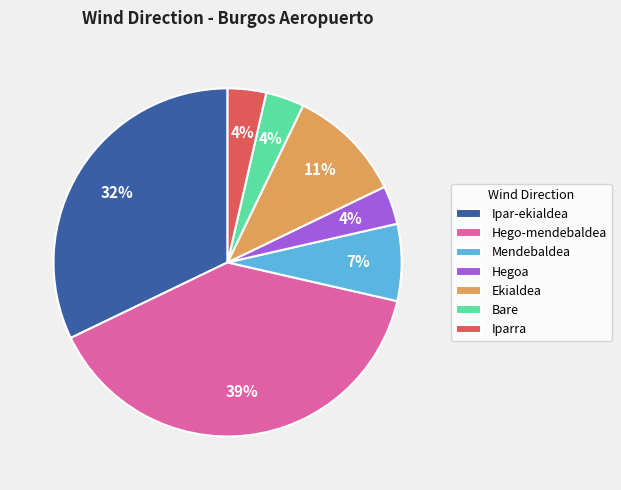

How many segments does this pie chart have?

7